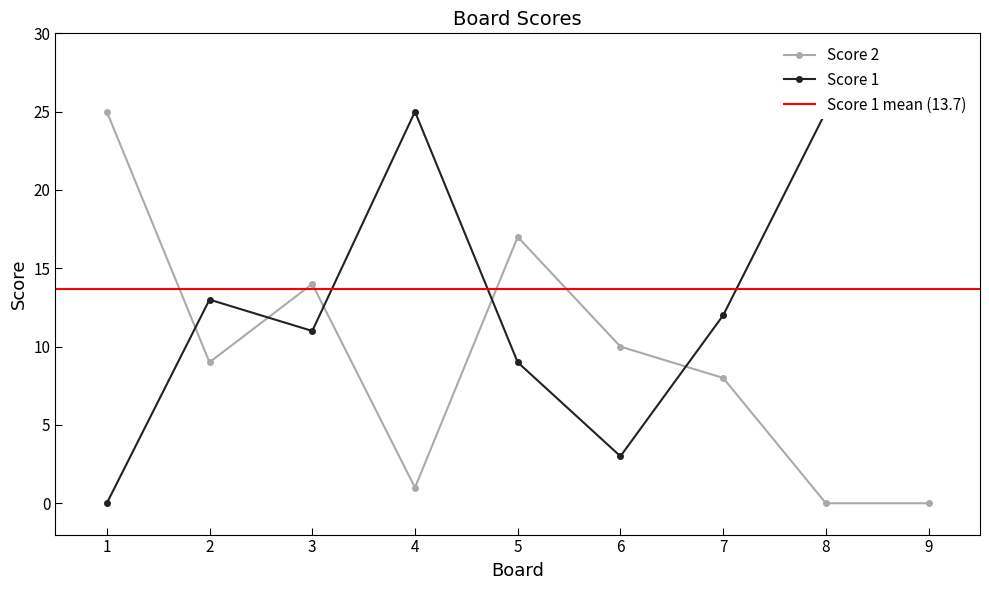

Which series ends up on top after the final intersection of Score 1 and Score 2?

Score 1